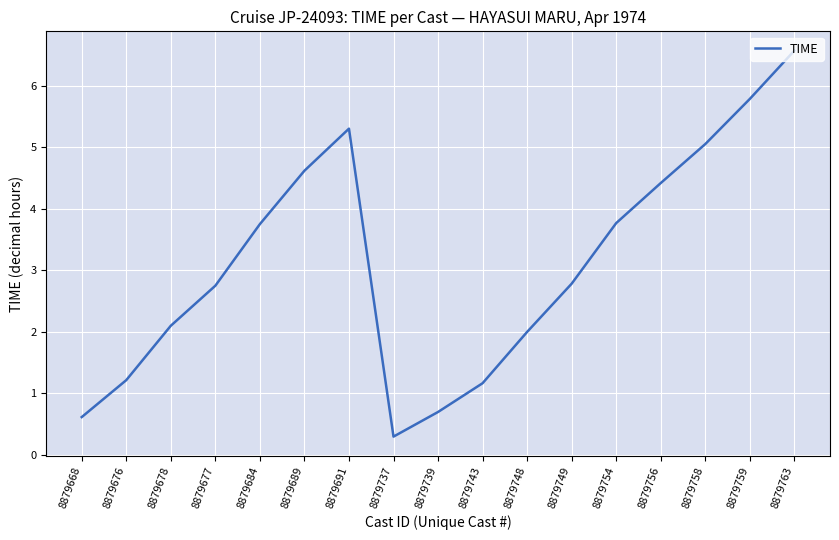

Is it true that the value at 8879748 is 2.0?

True